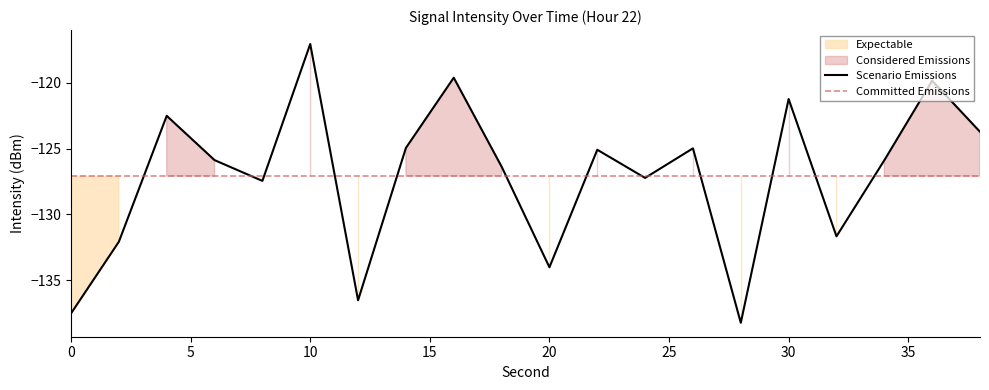

What is the value of the 2nd point from the left?

-132.1